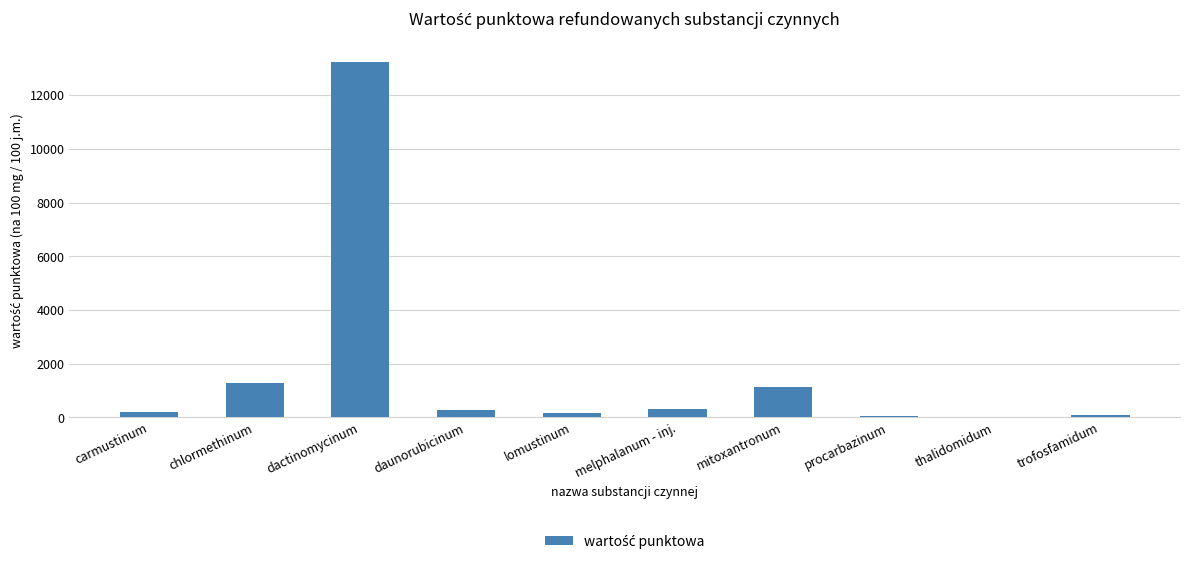

What is the maximum value shown in the chart?

13245.8